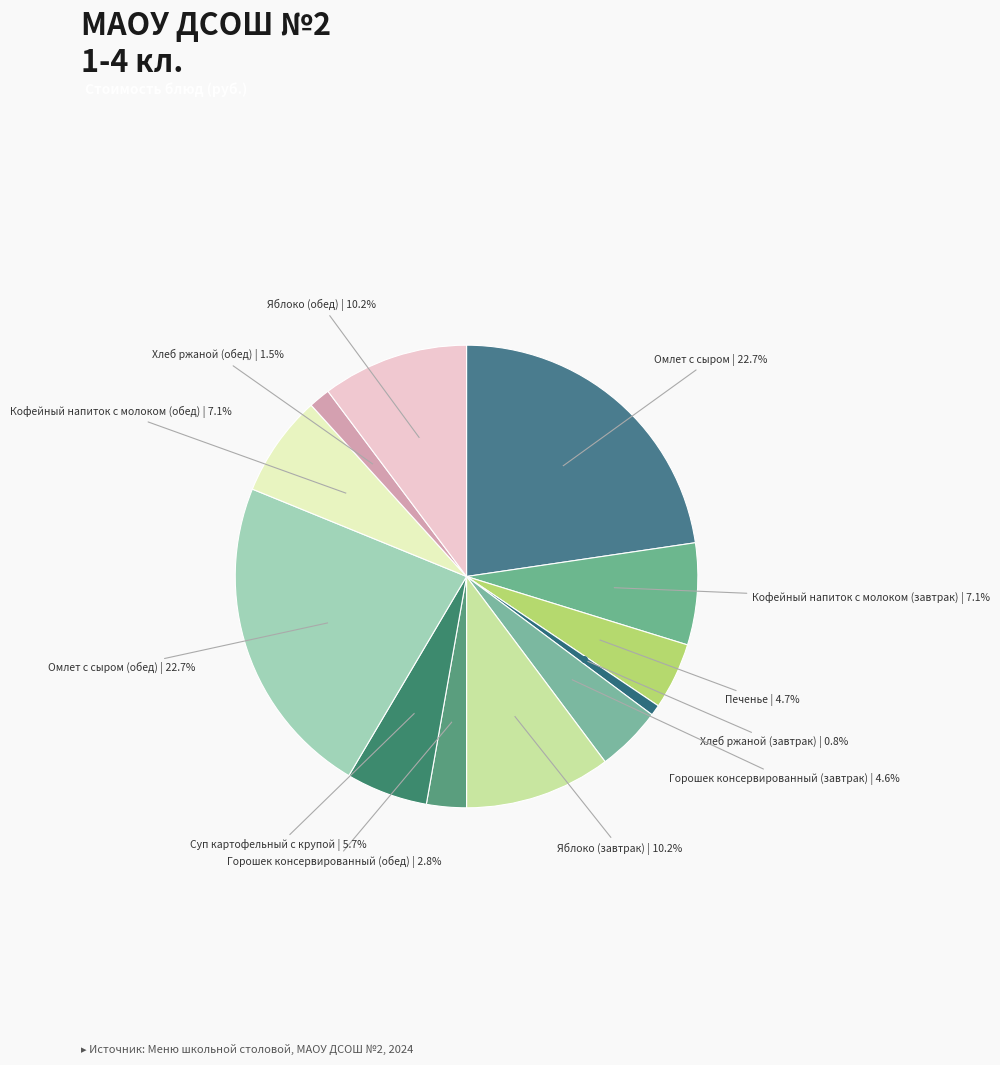

To the nearest percent, what is the difference between the largest and smallest slice percentages?

22%